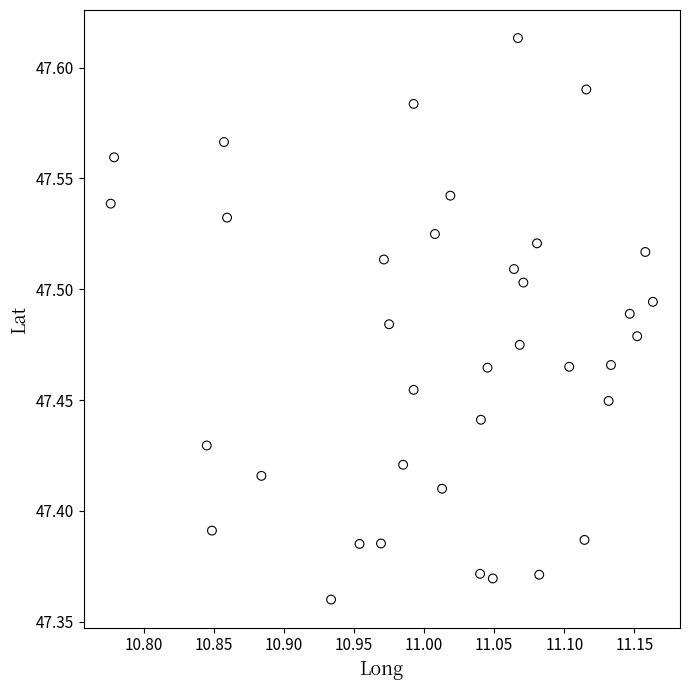

What is the range of Y values (max minus min)?

0.3